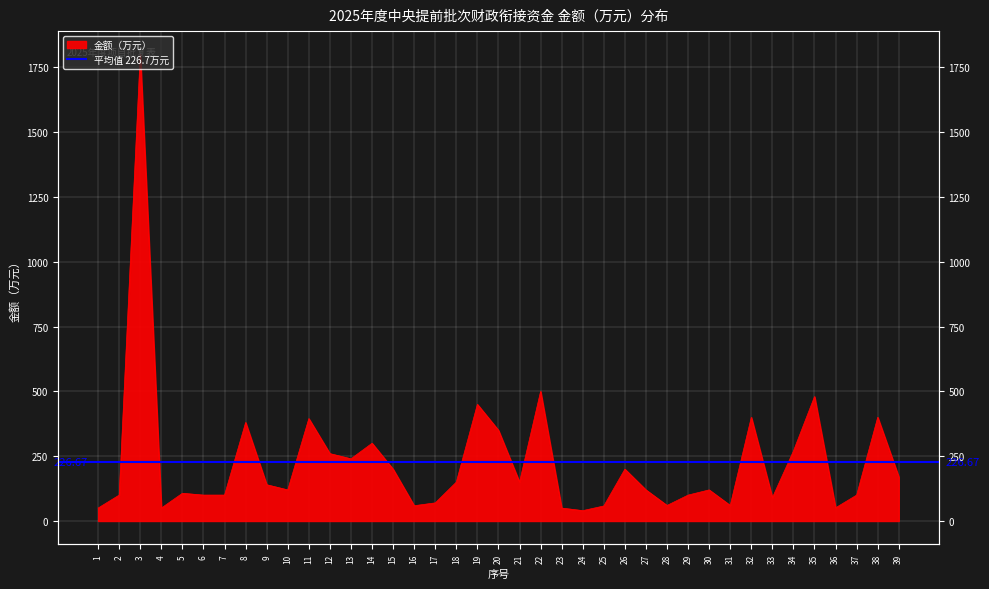

List the labels in order of value, largest first.

3, 22, 35, 19, 32, 38, 11, 8, 20, 14, 34, 12, 13, 15, 26, 39, 18, 21, 9, 10, 27, 30, 5, 2, 6, 7, 29, 37, 33, 17, 28, 31, 16, 25, 36, 1, 4, 23, 24